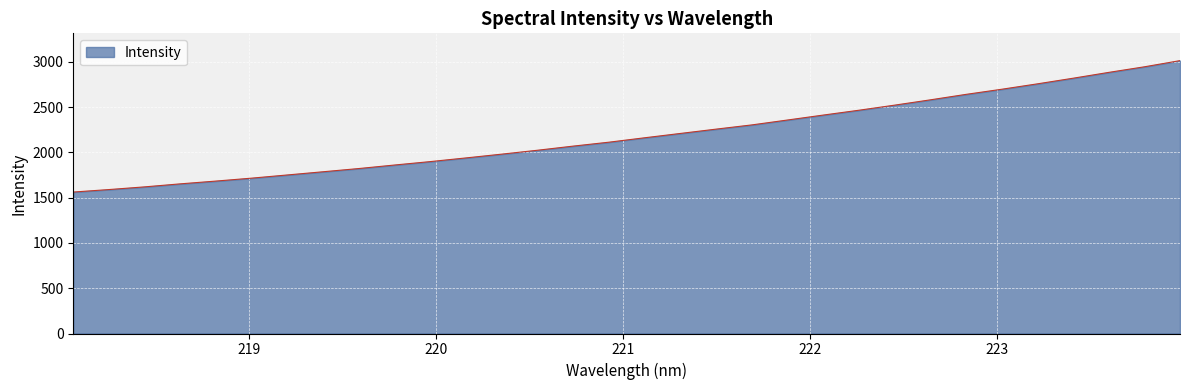

What is the difference between the maximum and minimum values?

1450.9